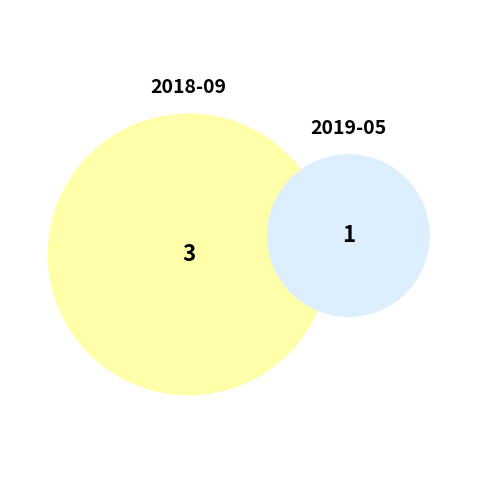

What is the smallest slice in the pie chart?

2019-05